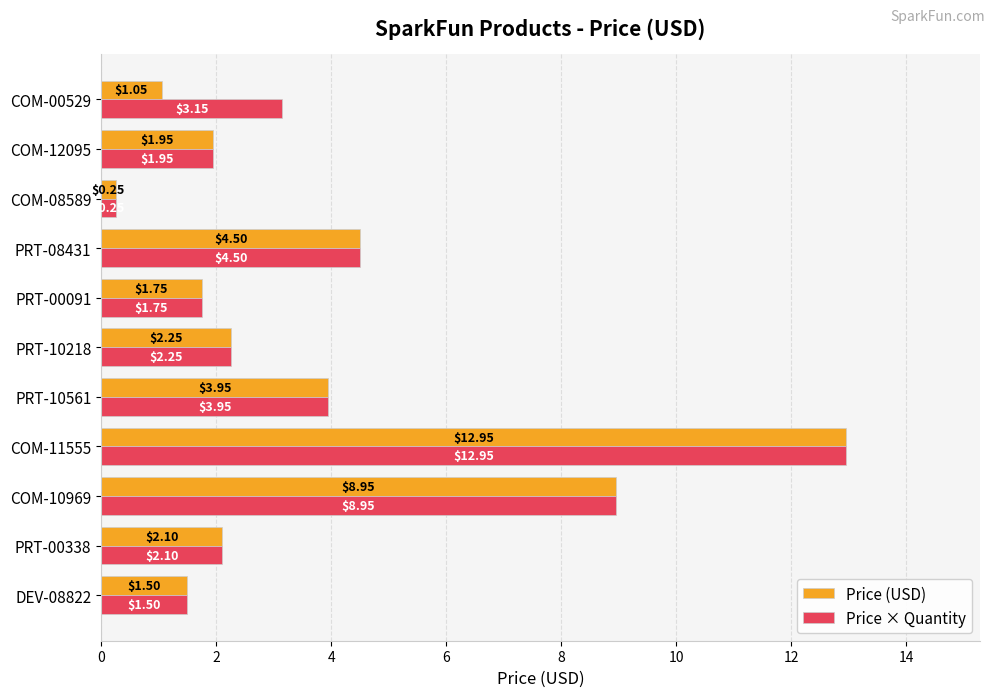

What is the sum of all Price × Quantity values?

43.3